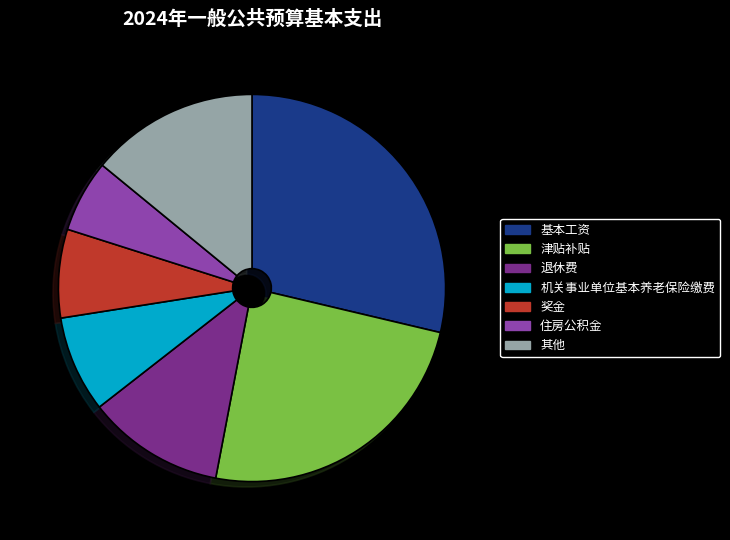

Combined, do 退休费 and 其他 account for over 50%?

No